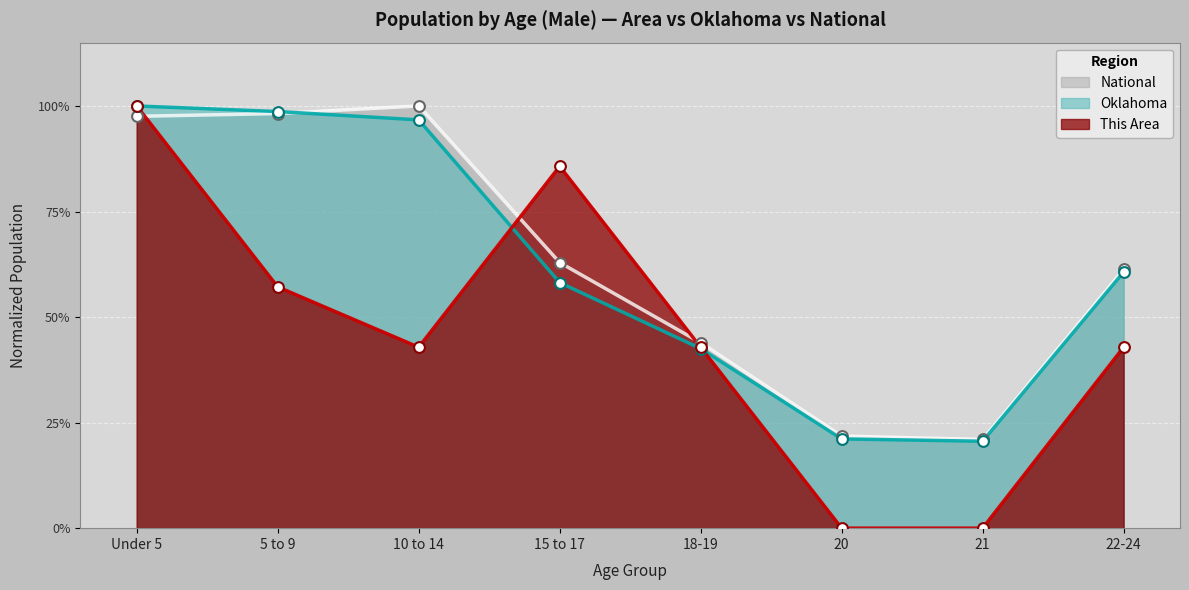

What is the total value across all series at Under 5?

3.0